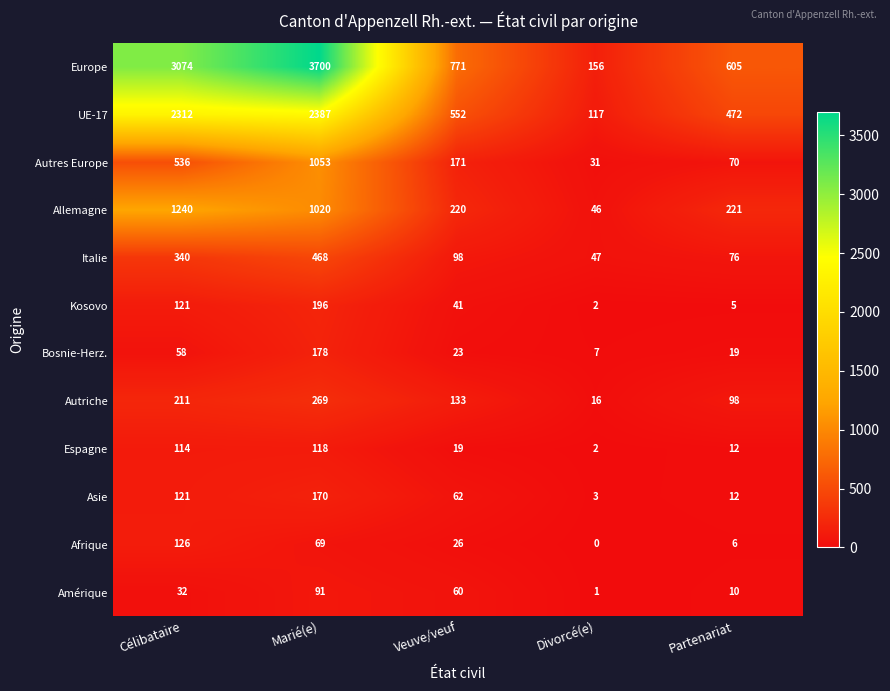

True or false: Kosovo has a value of 196 at Marié(e).

True